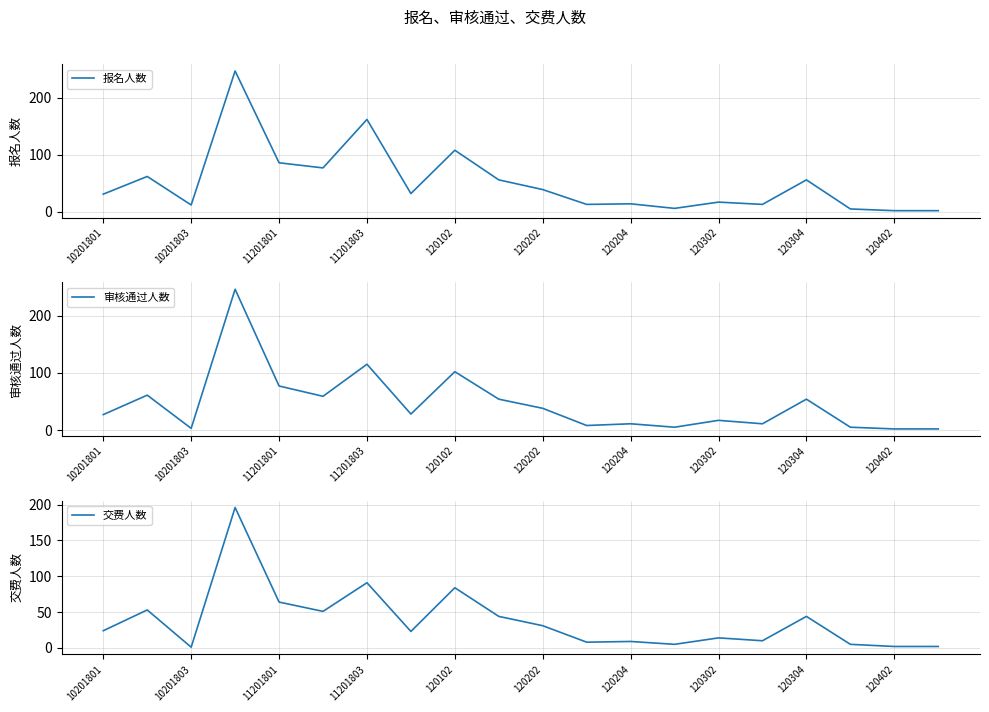

True or false: 报名人数 has a value of 167 at 120102.

False